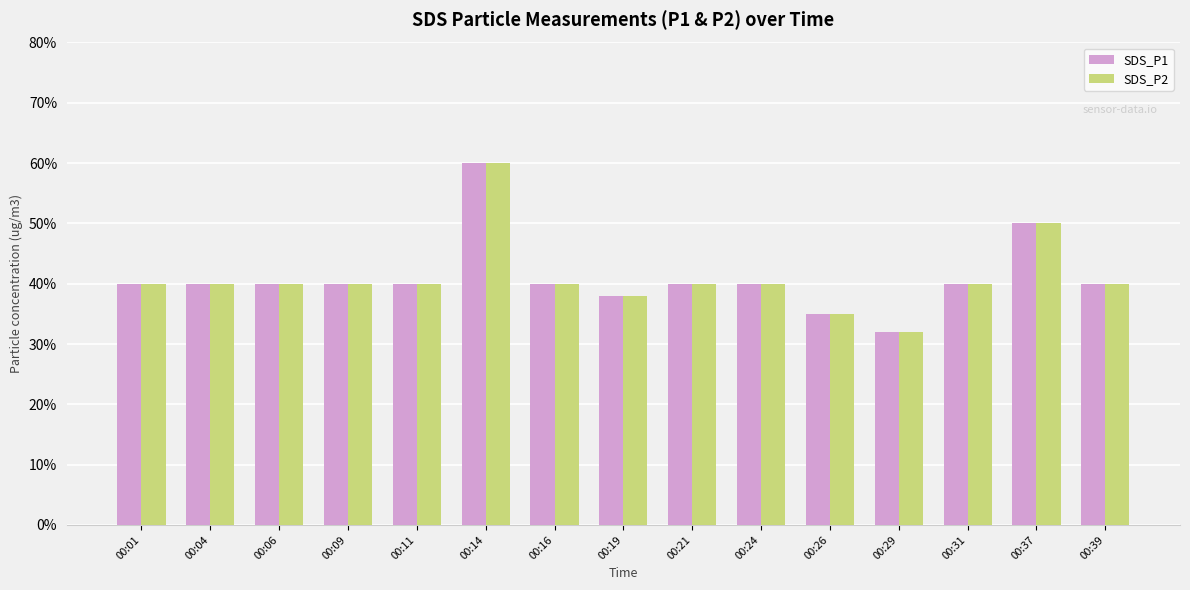

Reading right to left, extract all data points from this chart.

SDS_P1: 0.4	0.5	0.4	0.3	0.3	0.4	0.4	0.4	0.4	0.6	0.4	0.4	0.4	0.4	0.4
SDS_P2: 0.4	0.5	0.4	0.3	0.3	0.4	0.4	0.4	0.4	0.6	0.4	0.4	0.4	0.4	0.4